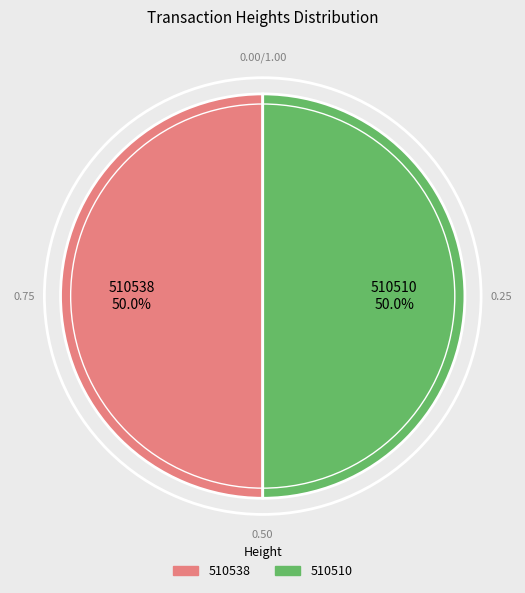

What percentage do 510538 and 510510 together represent?

100.0%